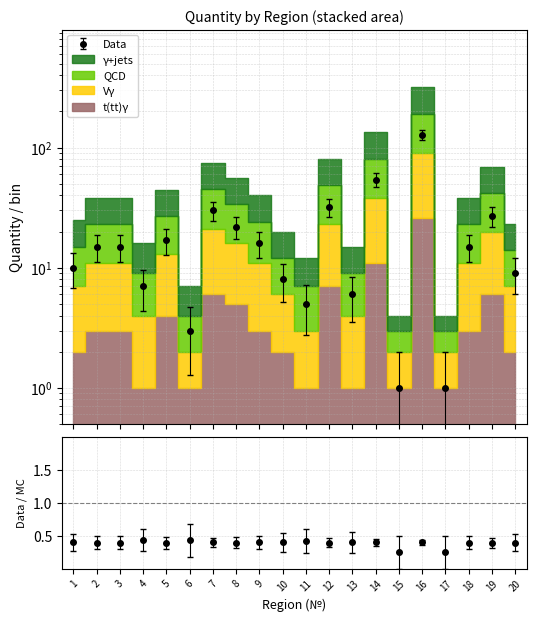

Is the value of Vgamma at 1 greater than the value of QCD at 13?

No